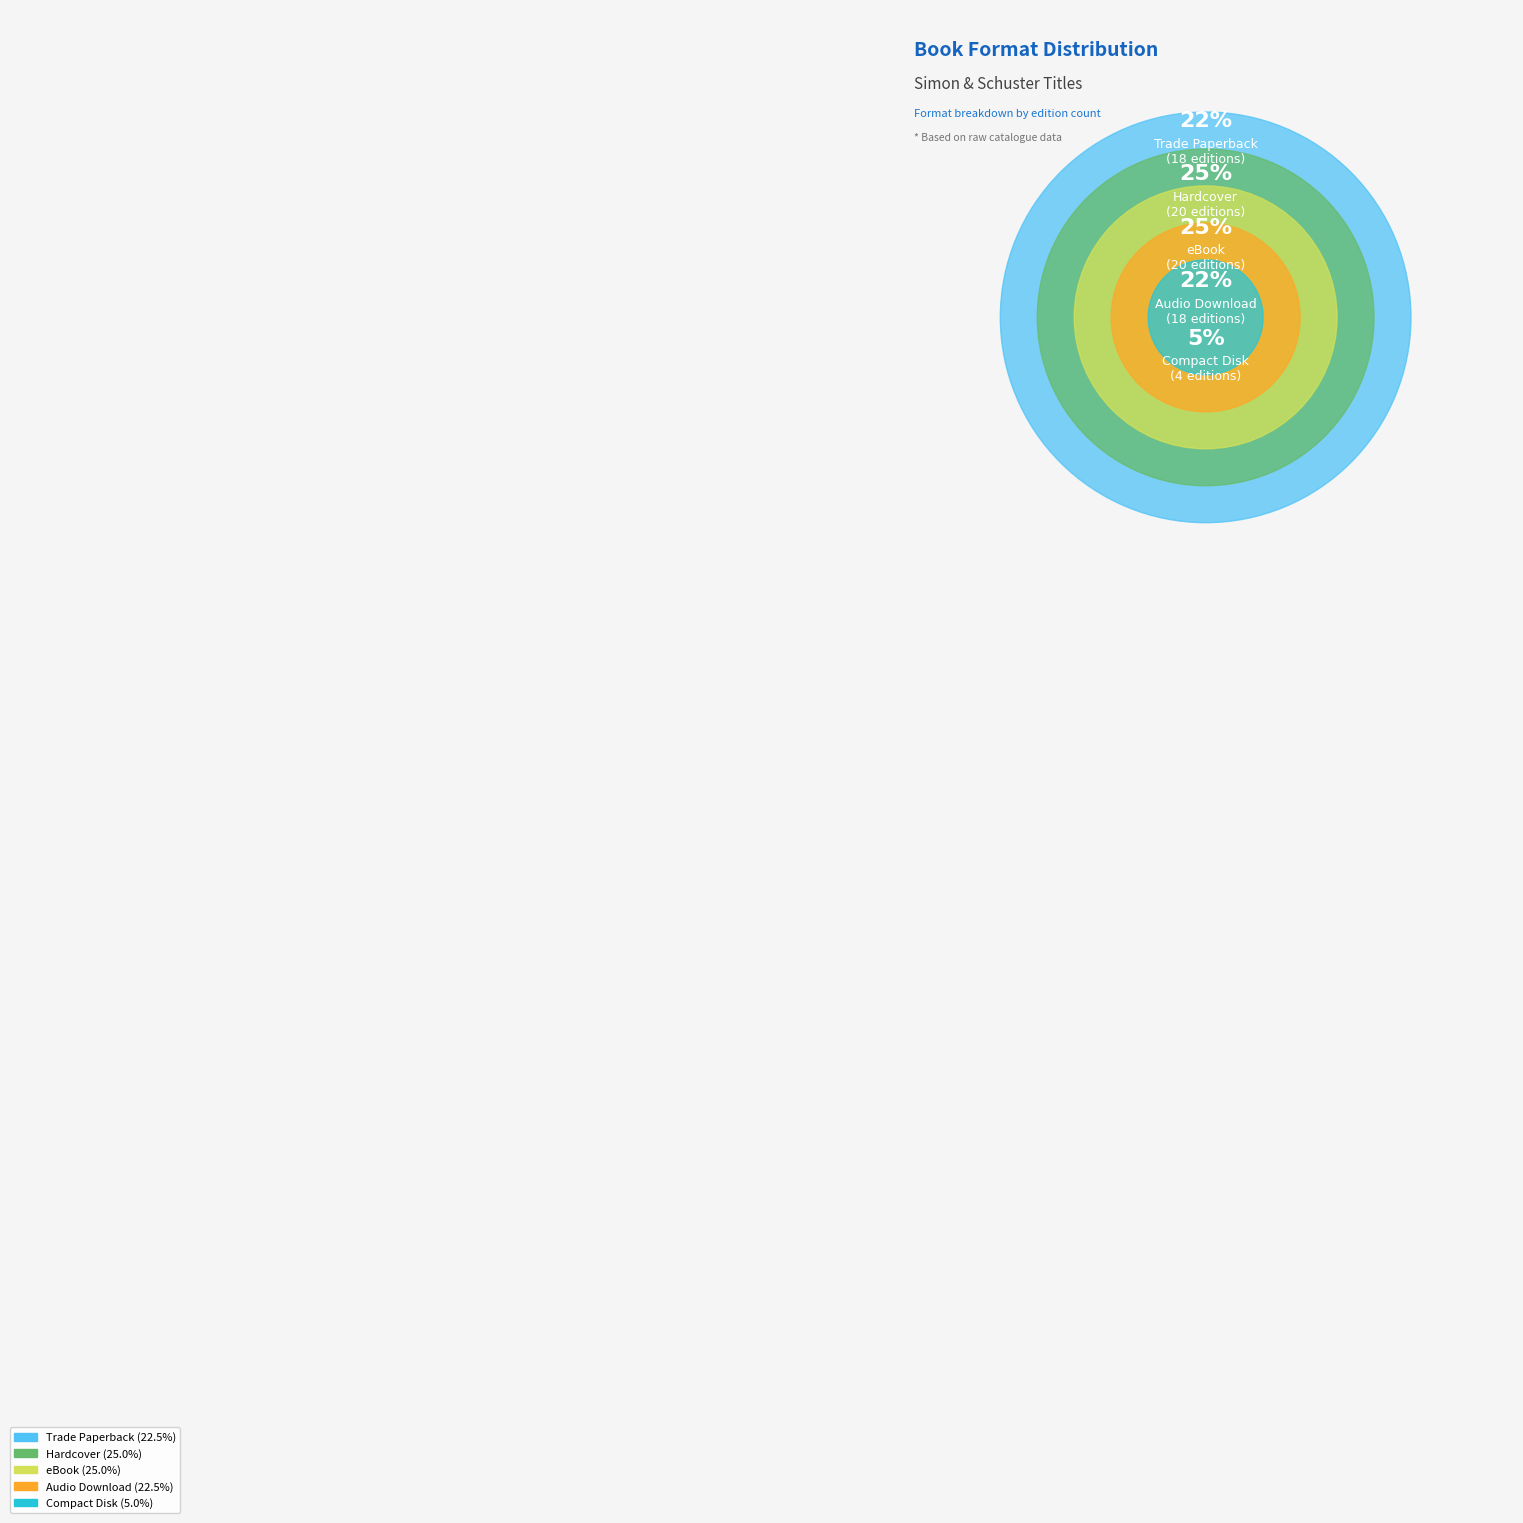

Is there any slice that represents more than half of the pie?

No